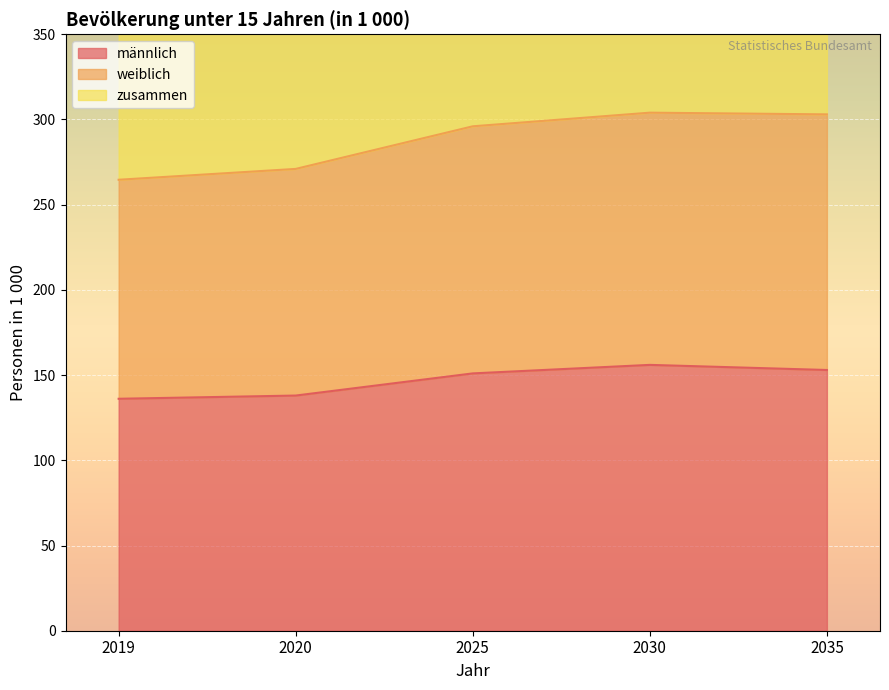

Is the value of zusammen at 2035 greater than the value of männlich at 2025?

Yes